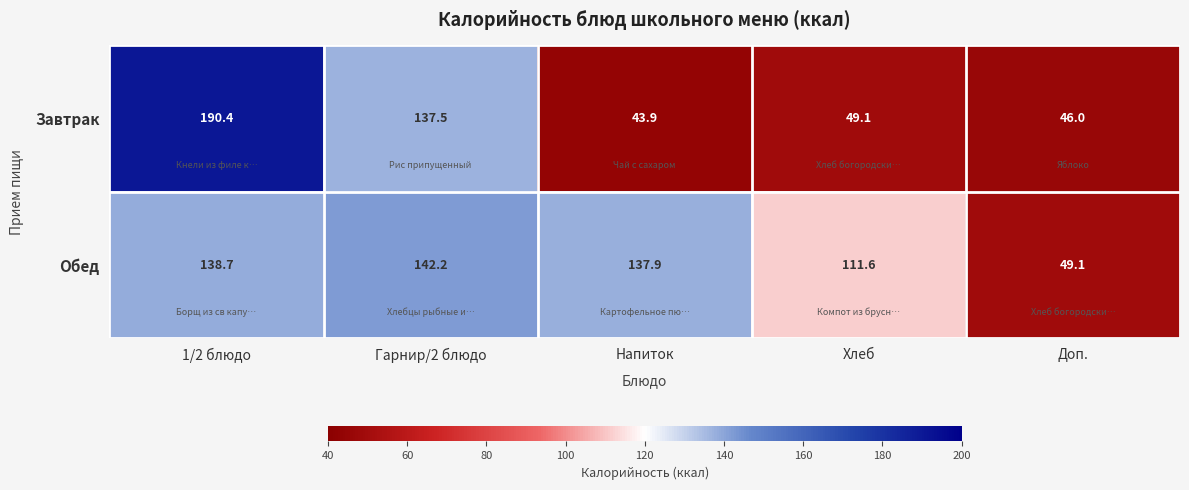

Count the number of data series in this chart.

2